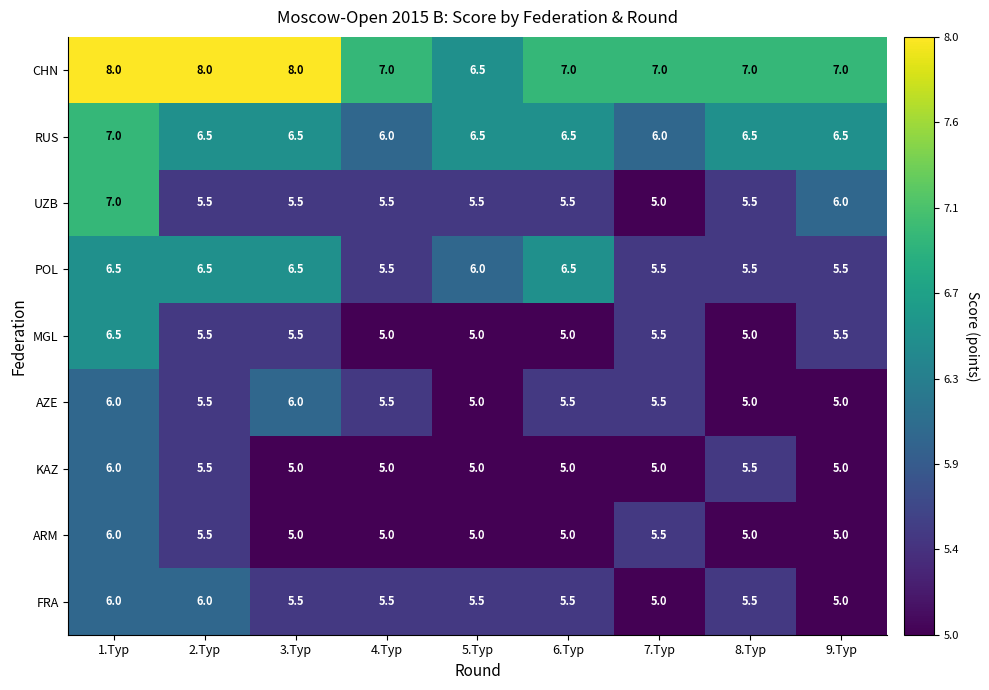

What is the total value across all series at 7.Тур?

50.0